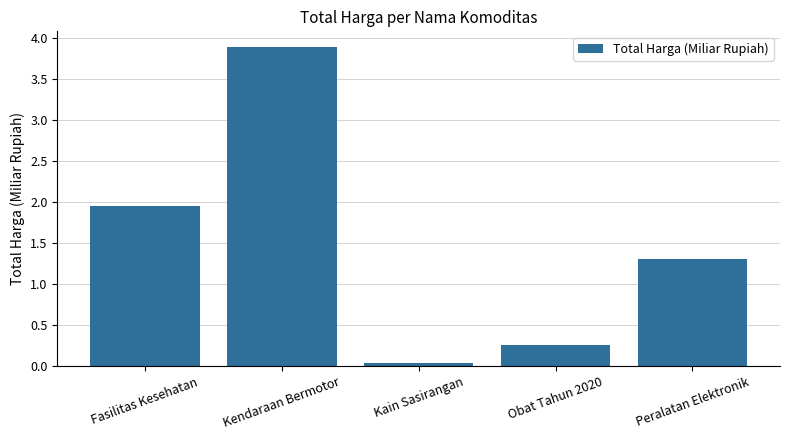

What is the label of the 1st bar from the left?

Fasilitas Kesehatan